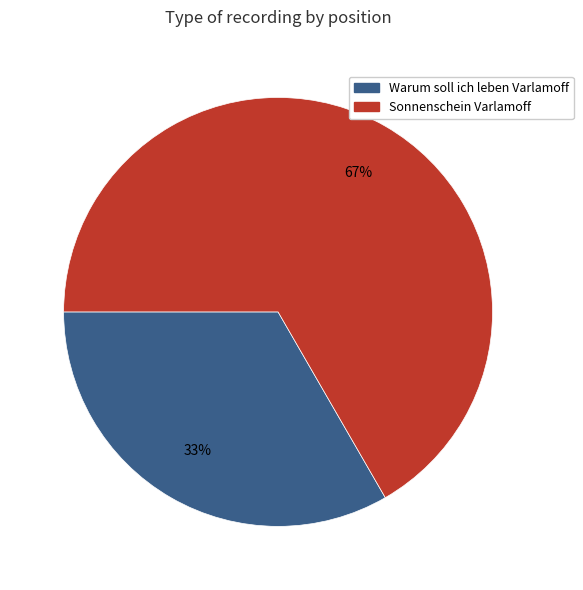

How many segments does this pie chart have?

2